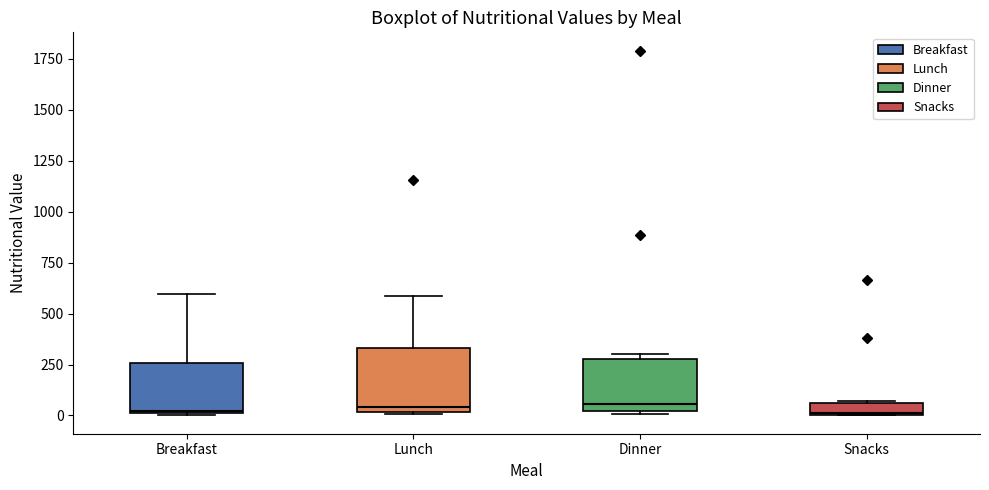

Where does the median line of the box for Dinner sit on the y-axis? The values are not printed on the chart, so give them approximately, as read against the axis.

50